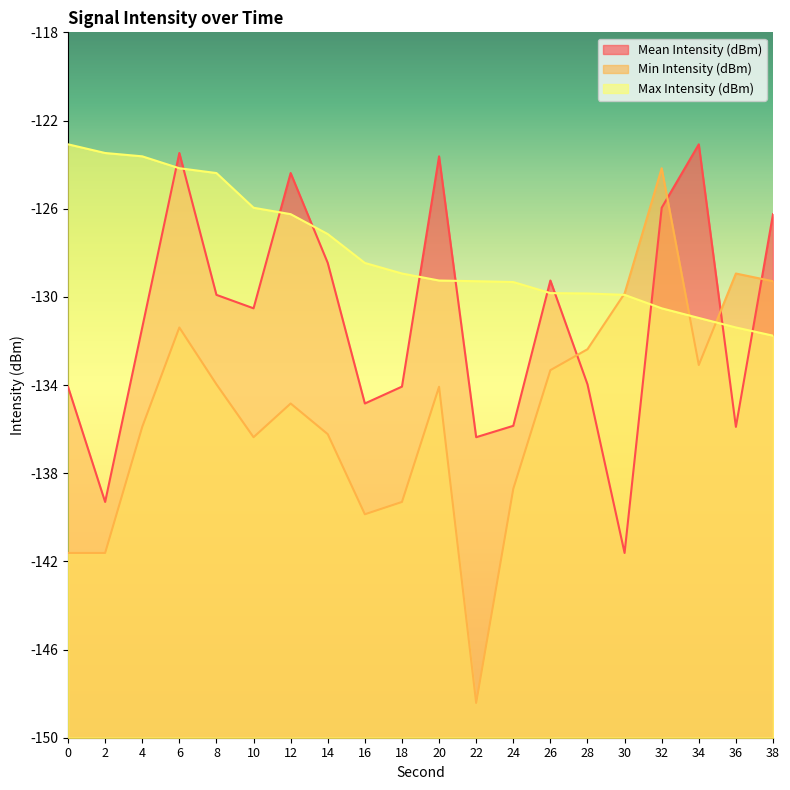

How many data points in Min Intensity (dBm) are above -134?

9